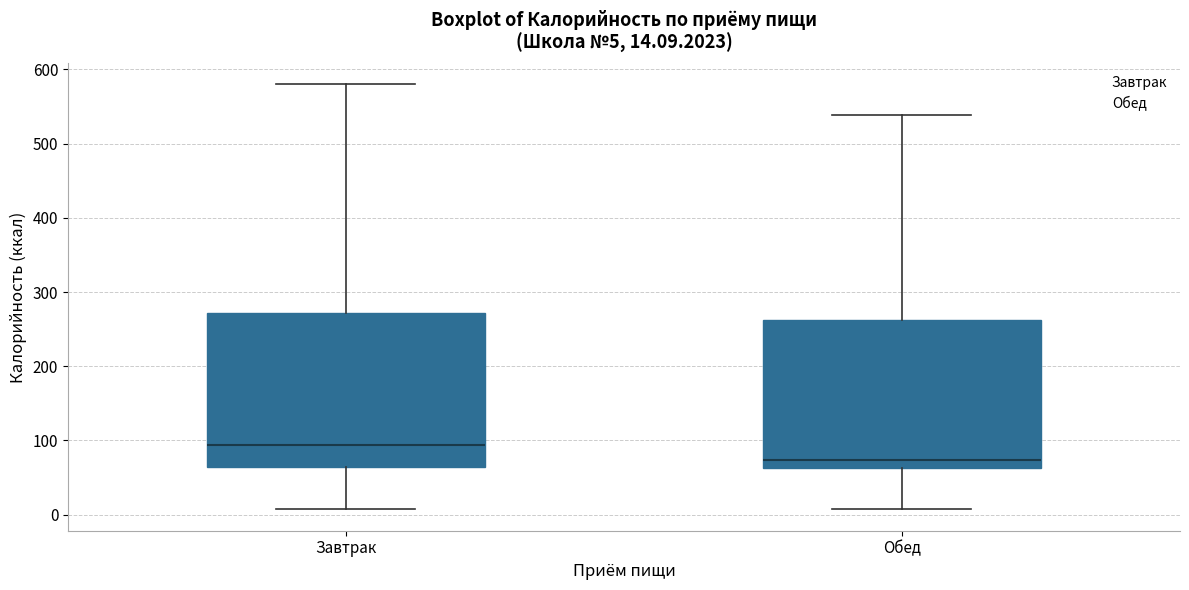

Which box has the lowest median line?

Обед